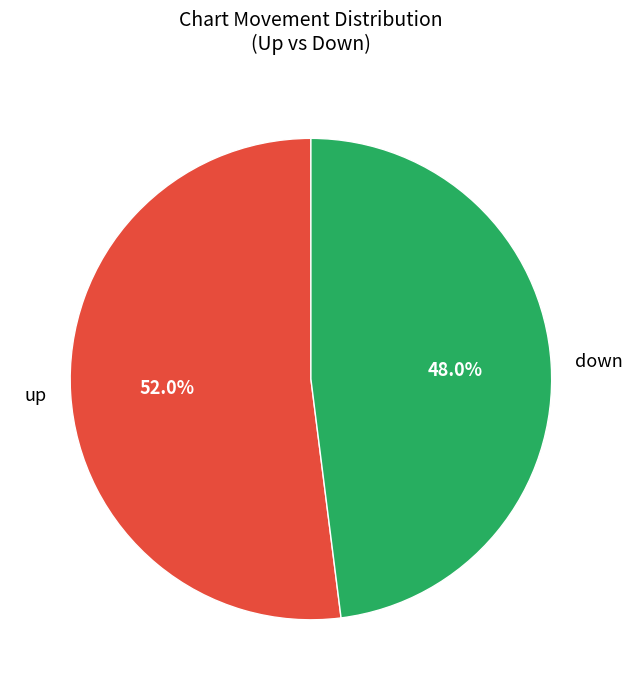

Rank the categories by value from highest to lowest.

up, down